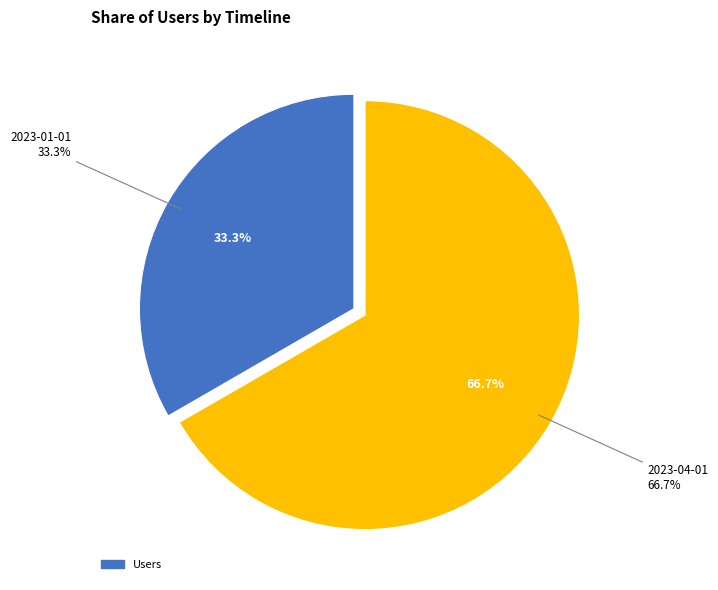

What is the total percentage of 2023-04-01 and 2023-02-01?

66.7%